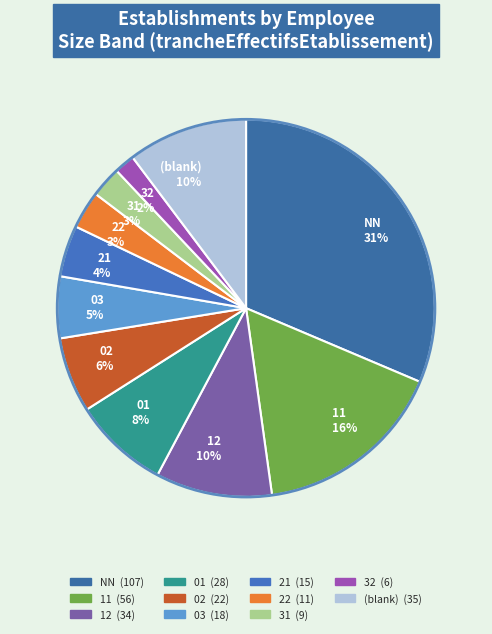

How many slices are in this pie chart?

11